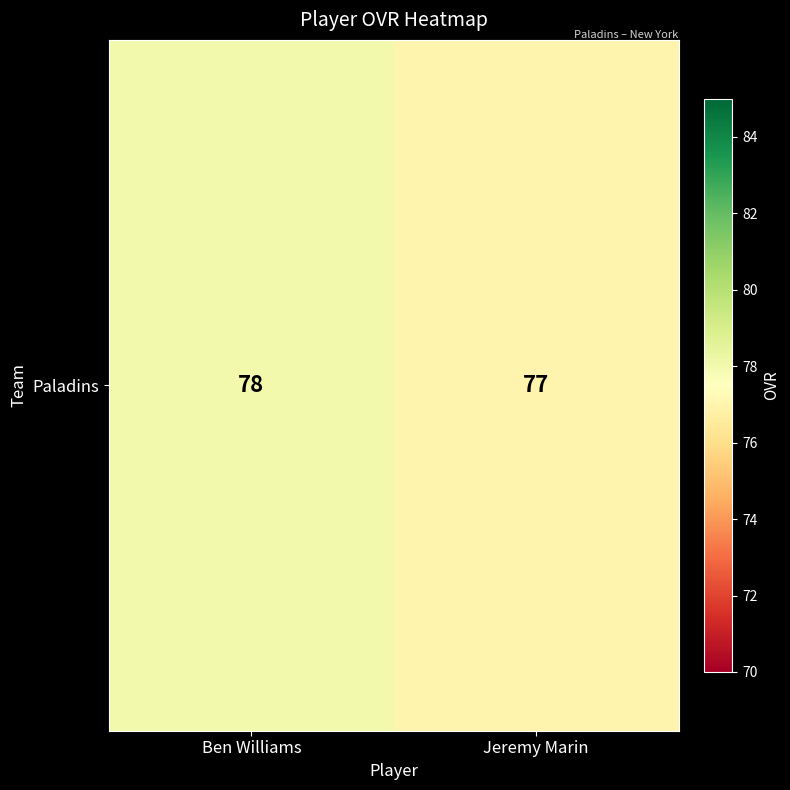

Count the number of data series in this chart.

1